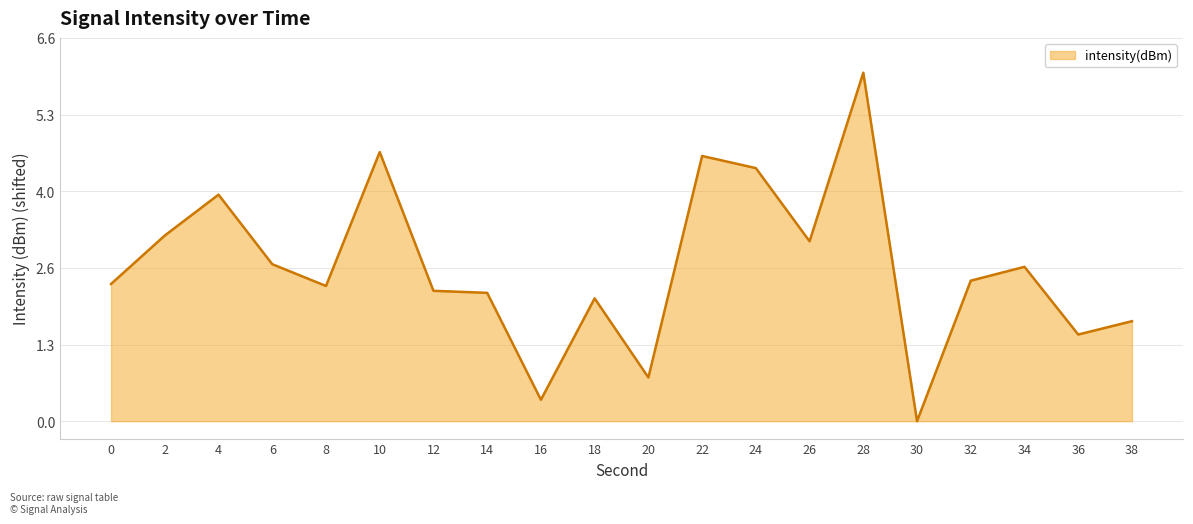

What is the greatest value displayed?

6.0